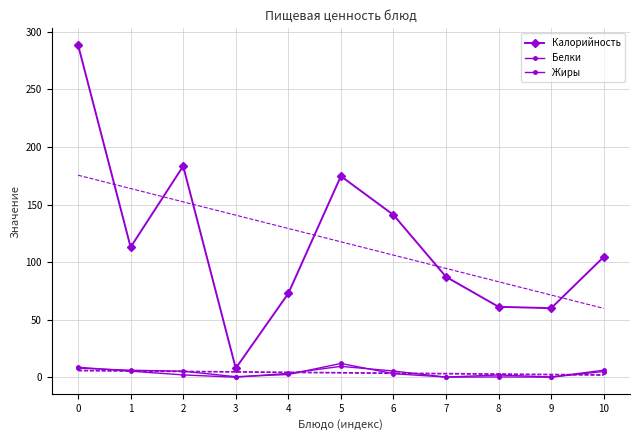

What are all the series names shown in the legend?

Калорийность, Белки, Жиры